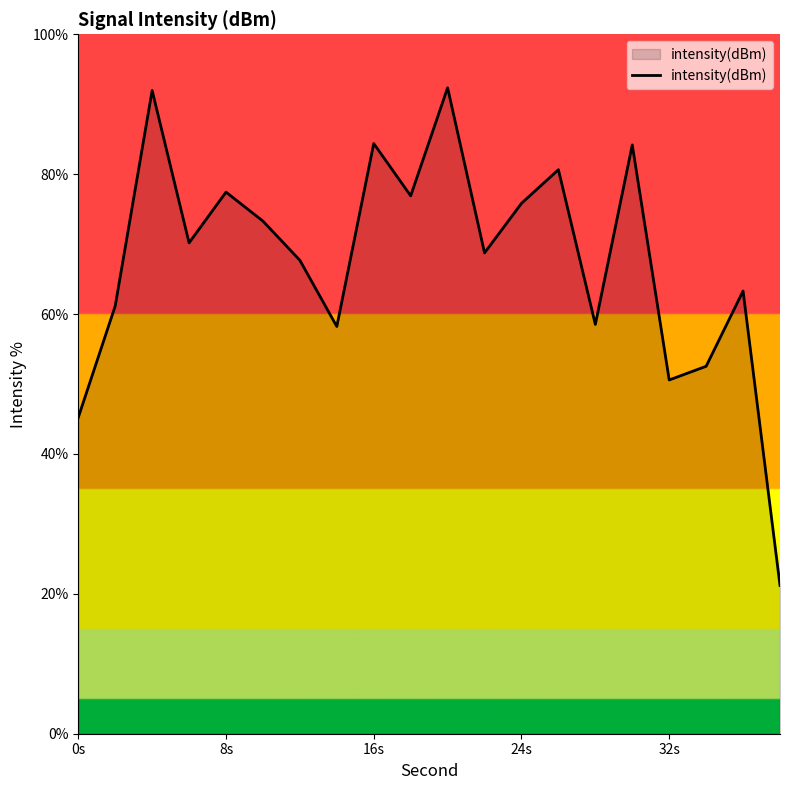

What is the maximum value shown in the chart?

92.4